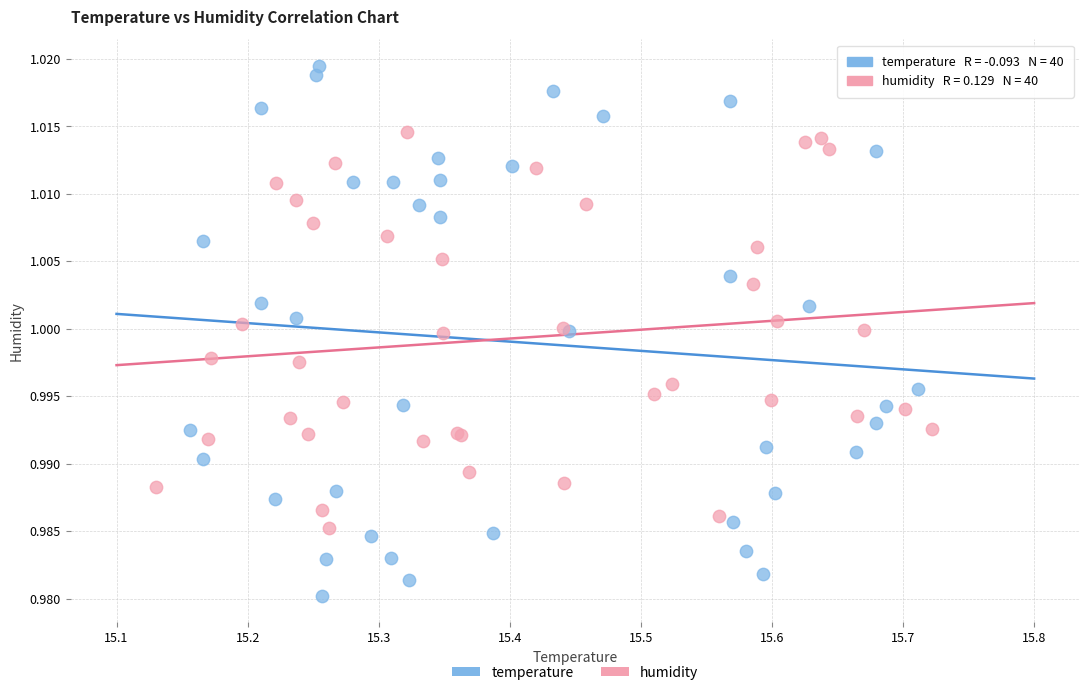

Which series reaches the maximum Y coordinate?

temperature